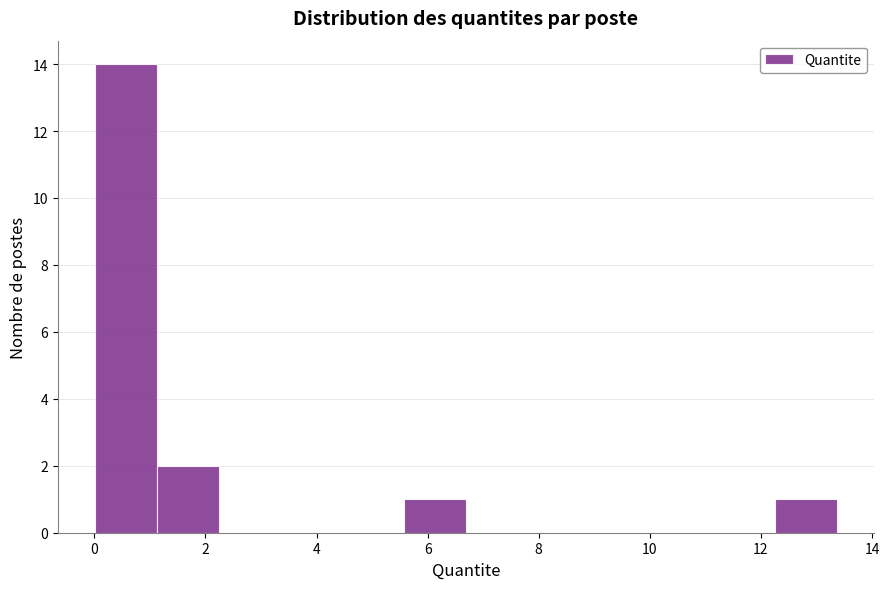

Reading left to right, list every bar in this chart as the range it spans on the x-axis followed by its height. Neither the bar edges nor the heights are printed on the chart, so give them approximately, as read against the axes.

0.0 to 1.2: 14
1.2 to 2.2: 2
2.2 to 3.4: 0
3.4 to 4.4: 0
4.4 to 5.6: 0
5.6 to 6.6: 1
6.6 to 7.8: 0
7.8 to 9.0: 0
9.0 to 10.0: 0
10.0 to 11.2: 0
11.2 to 12.2: 0
12.2 to 13.4: 1